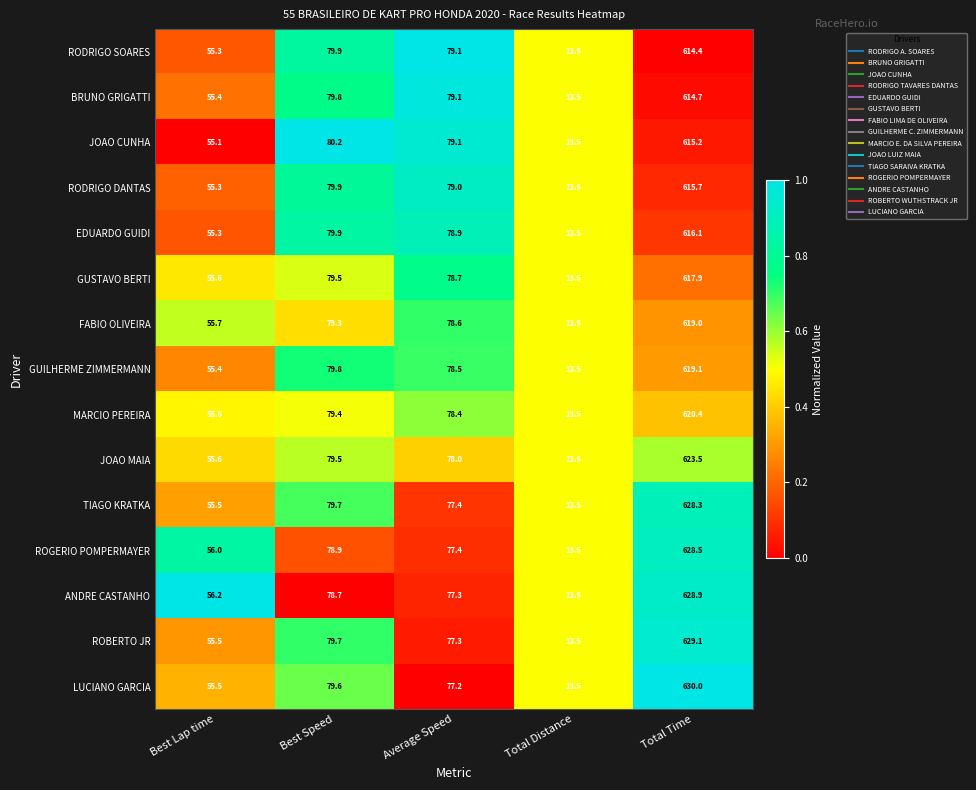

What is the sum of the ANDRE CASTANHO values at Average Speed and Total Time?

706.2